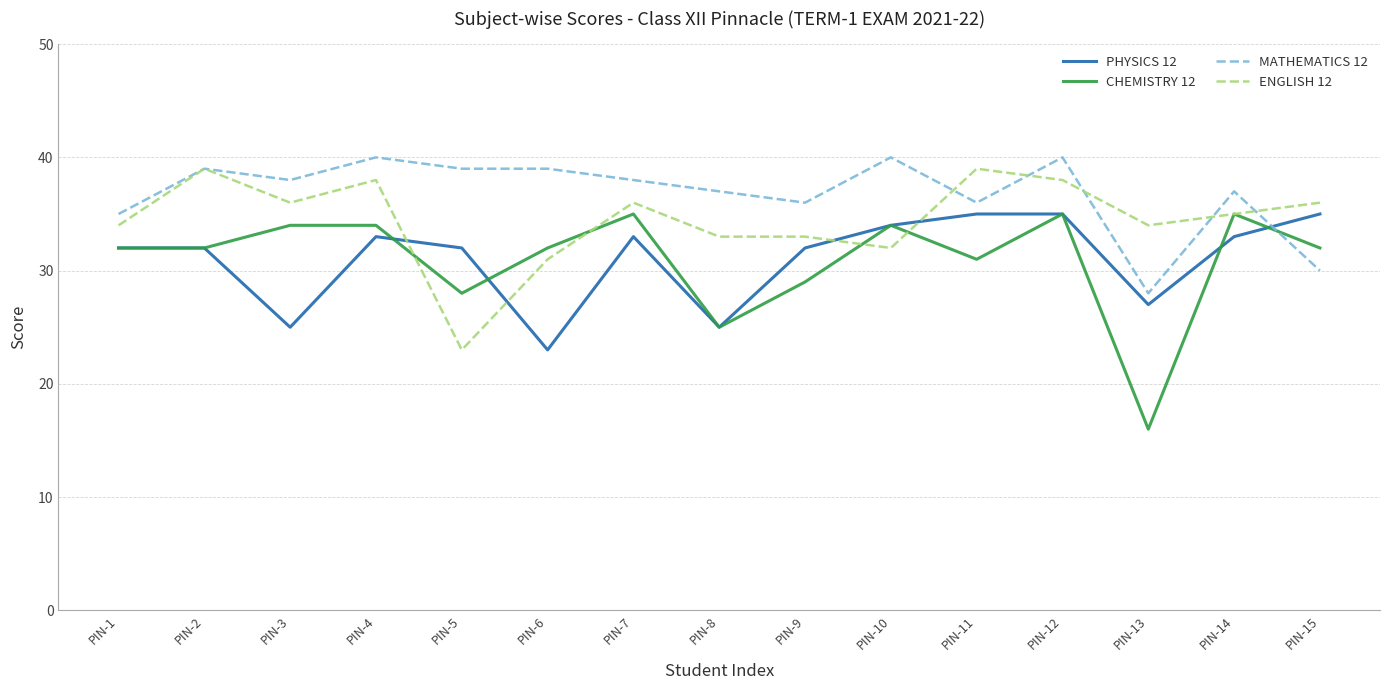

Read the PHYSICS 12 value at PIN-12.

35